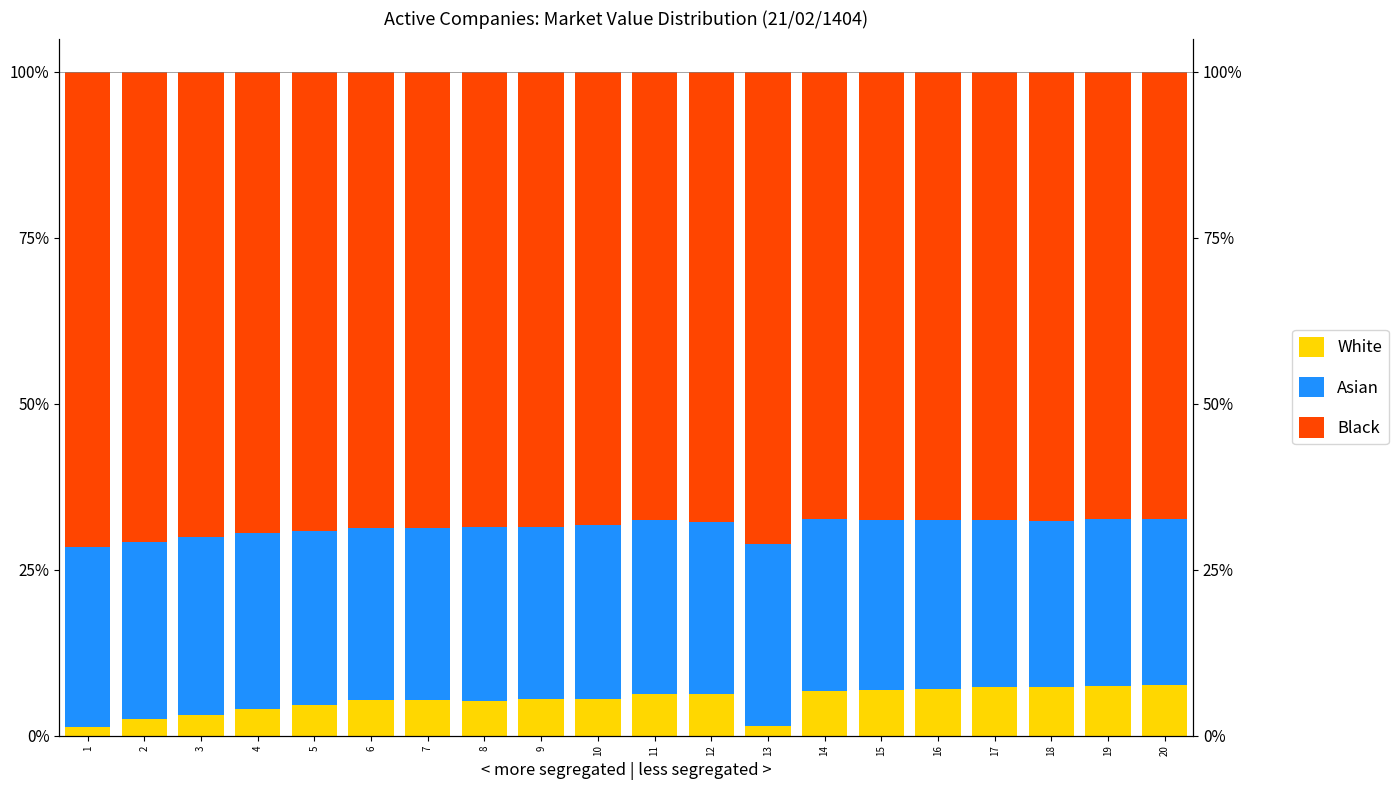

What is the sum of the White values at 16 and 11?

13.4